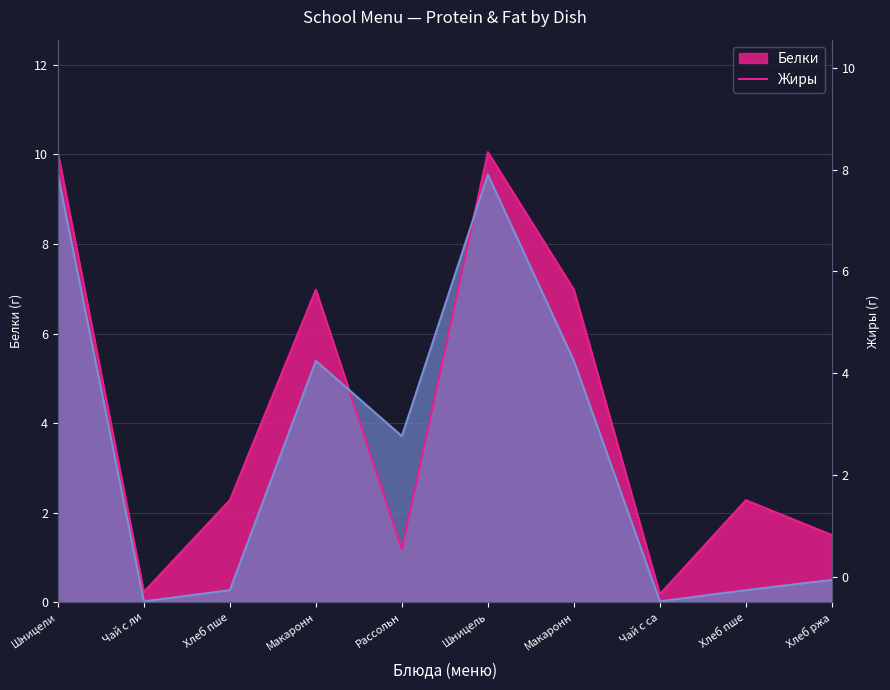

What is the label of the 6th point from the right?

Рассольн